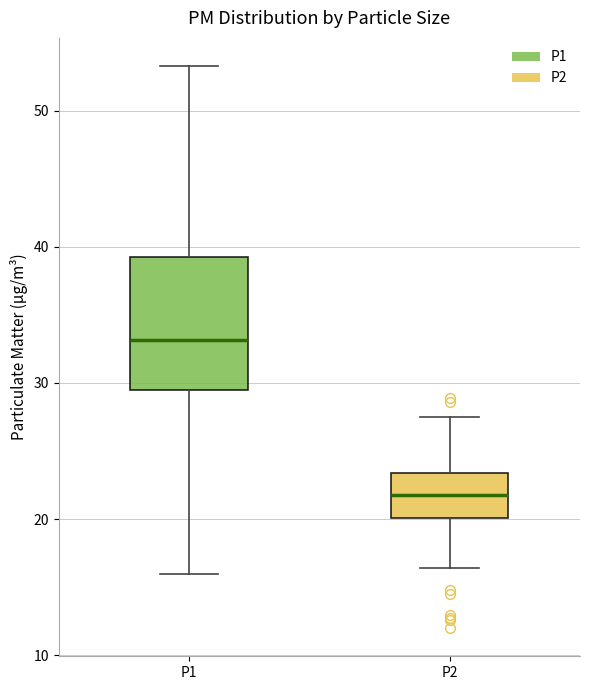

Which box's median line is the lowest?

P2